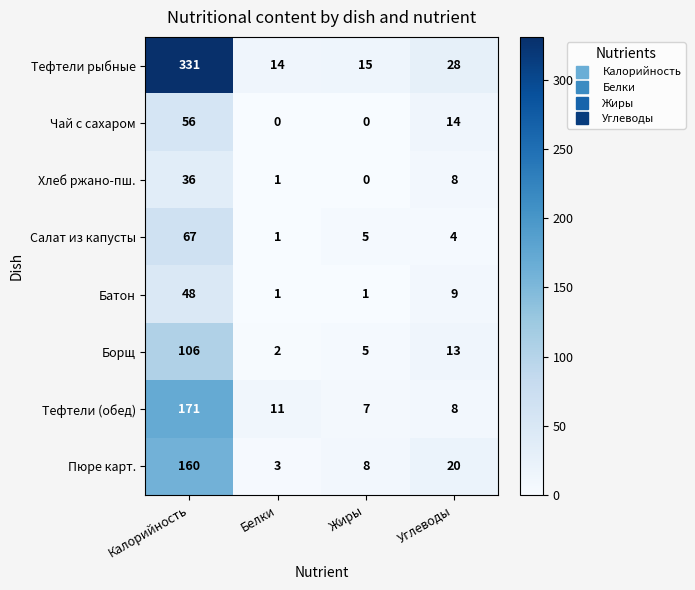

What is the spread (max minus min) of values at Углеводы?

24